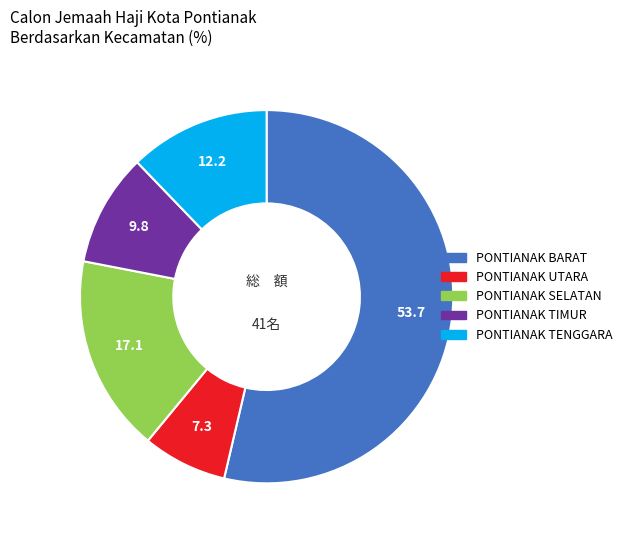

Which category has the biggest portion of the pie?

PONTIANAK BARAT